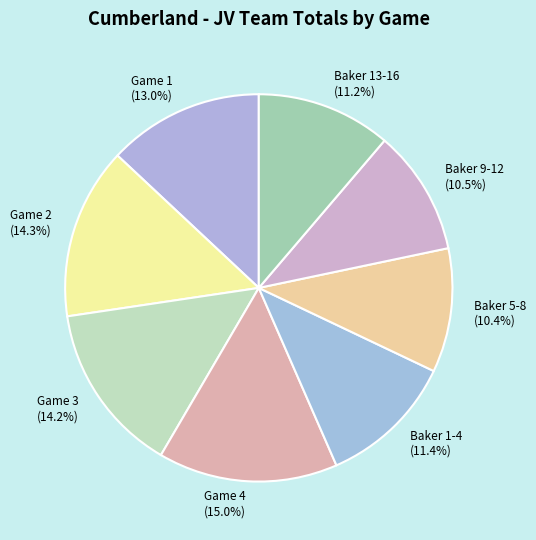

To the nearest percent, what is the combined percentage of Game 4 and Game 1?

28%